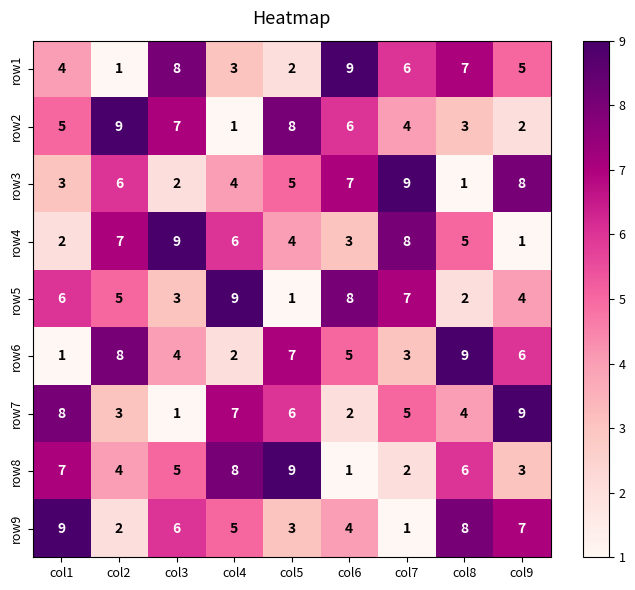

Count the row5 values in the range 3 to 7.

5